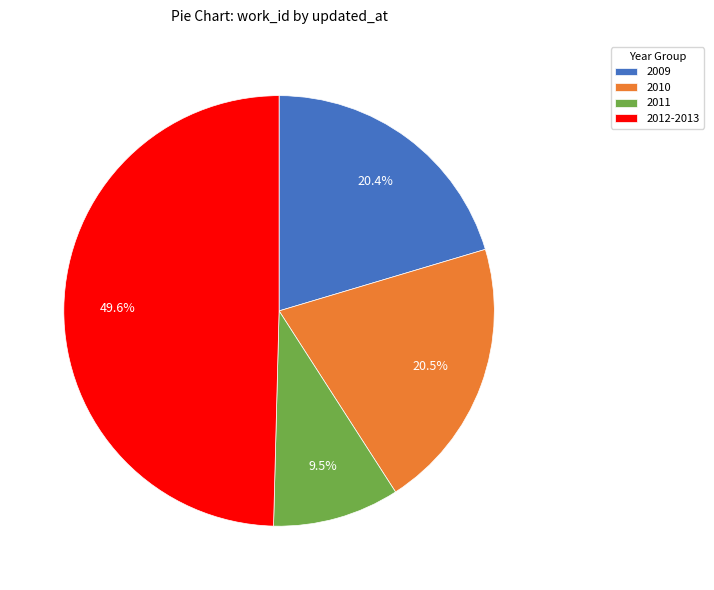

Approximately how many times larger is the value at 2012-2013 compared to 2009?

2.4